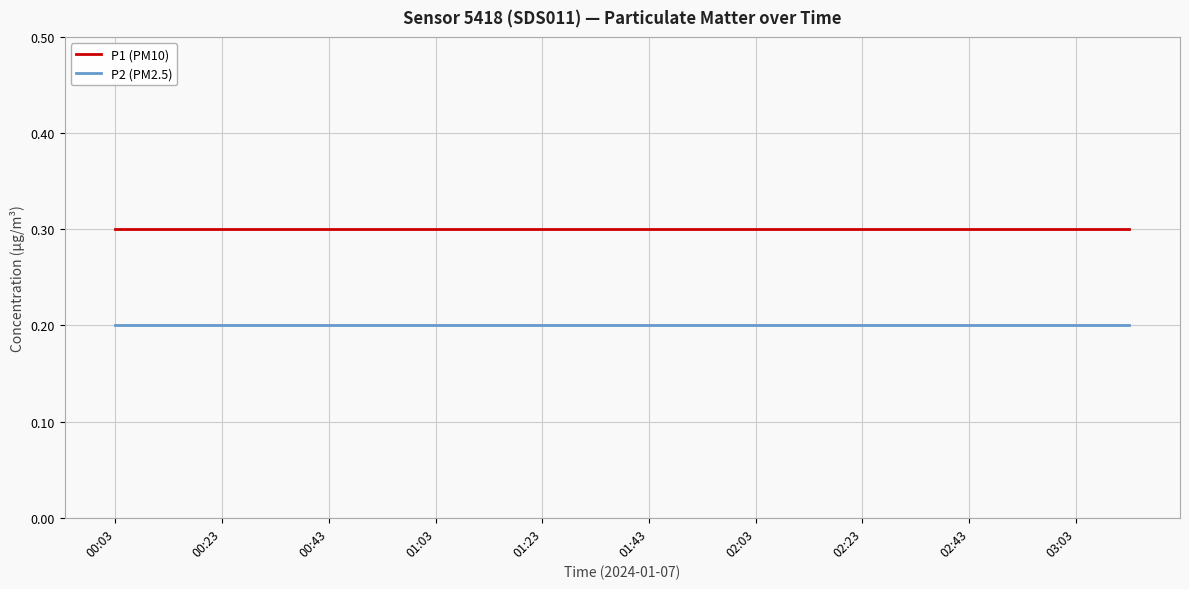

Which series has the largest total across all categories?

P1 (PM10)